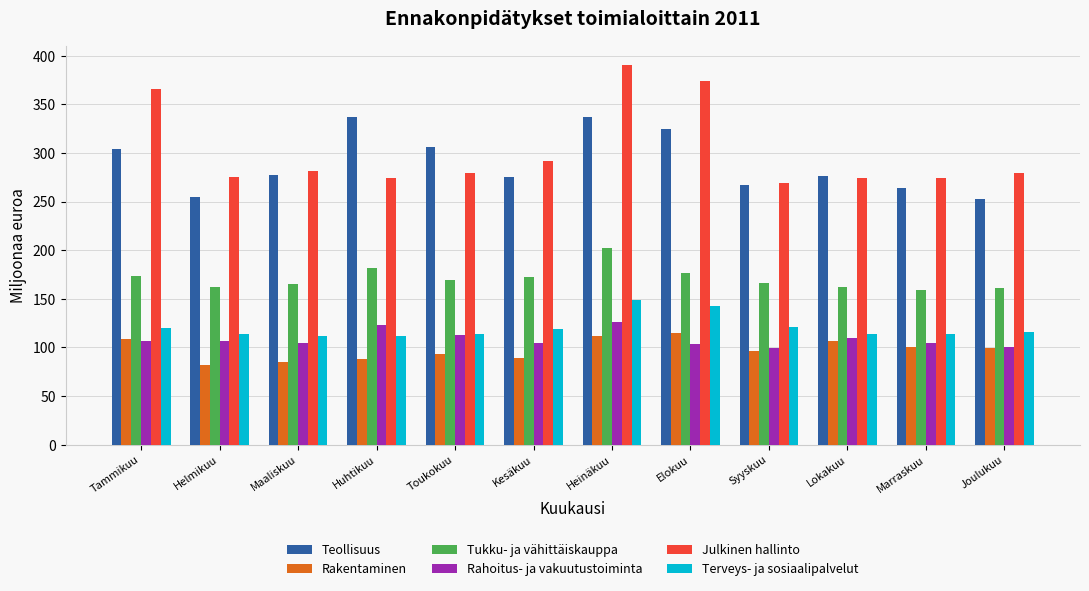

Is the value of Rakentaminen at Kesäkuu greater than the value of Rahoitus- ja vakuutustoiminta at Joulukuu?

No